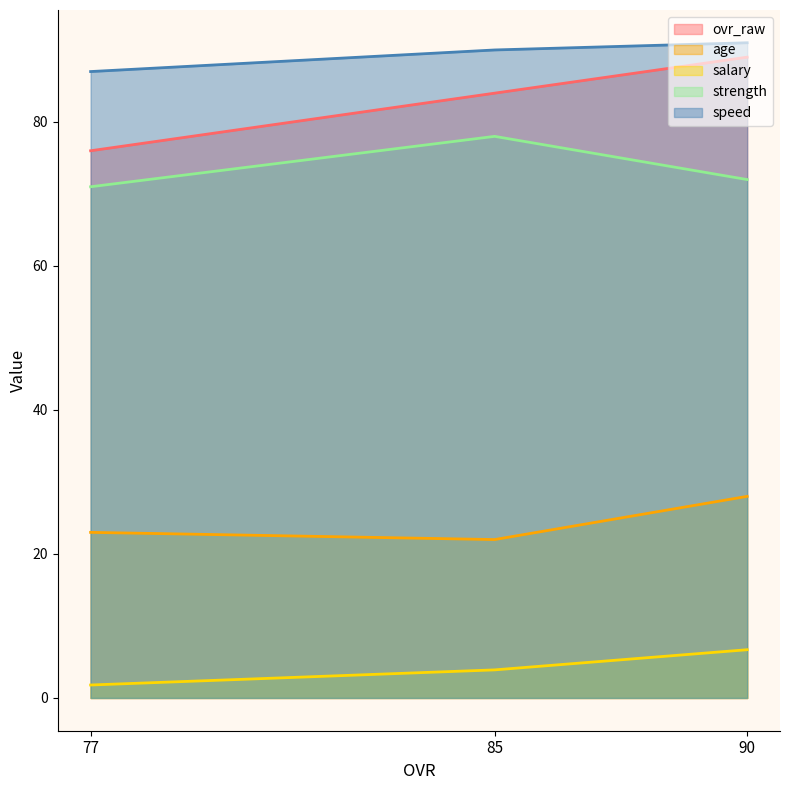

At which label does salary reach its peak?

90